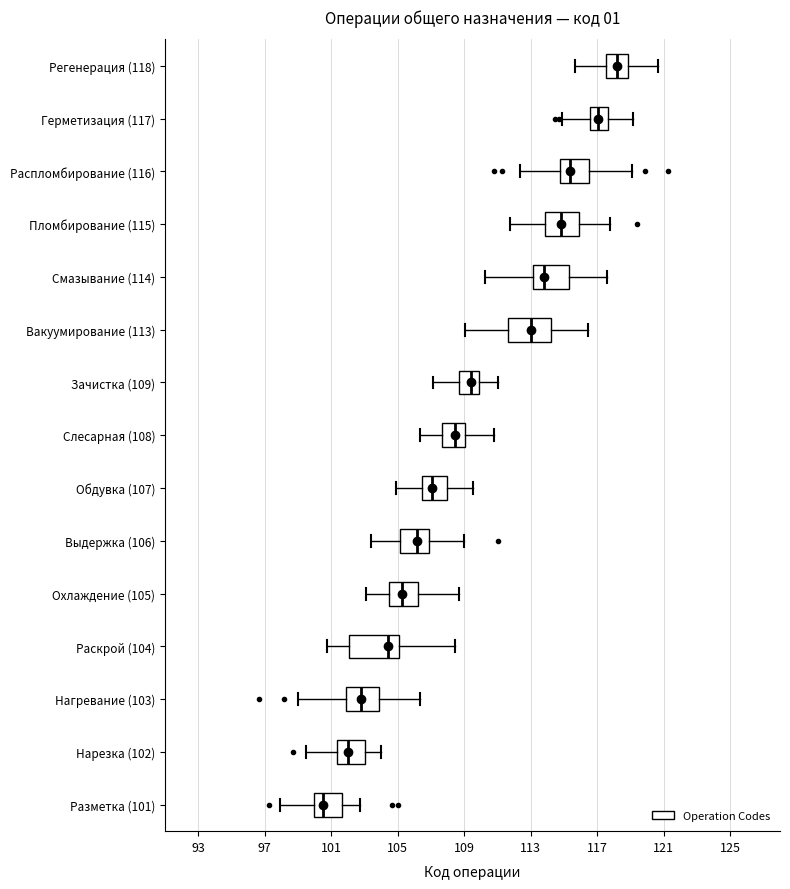

Where does the right whisker of the box for Распломбирование (116) end on the x-axis? The values are not printed on the chart, so give them approximately, as read against the axis.

119.0